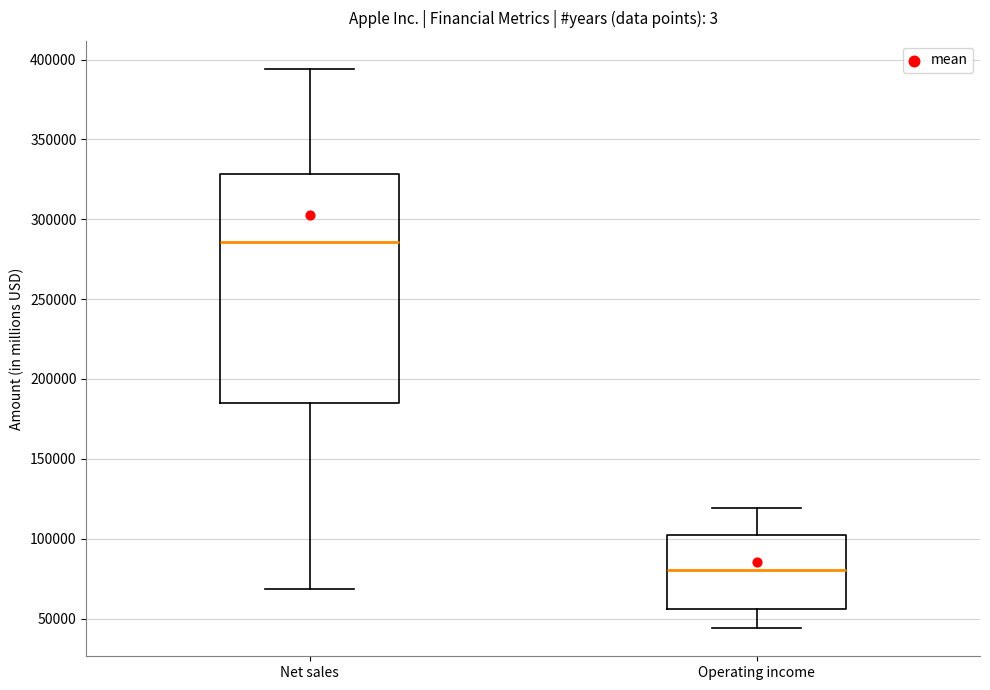

Reading left to right, transcribe this box plot: for each box, give where its median line is, the range the box spans, and where its two whiskers end, as read against the y-axis. The values are not printed on the chart, so give them approximately, as read against the axis.

Net sales: median 285000, box 185000 to 330000, whiskers 70000 to 395000
Operating income: median 80000, box 55000 to 100000, whiskers 45000 to 120000